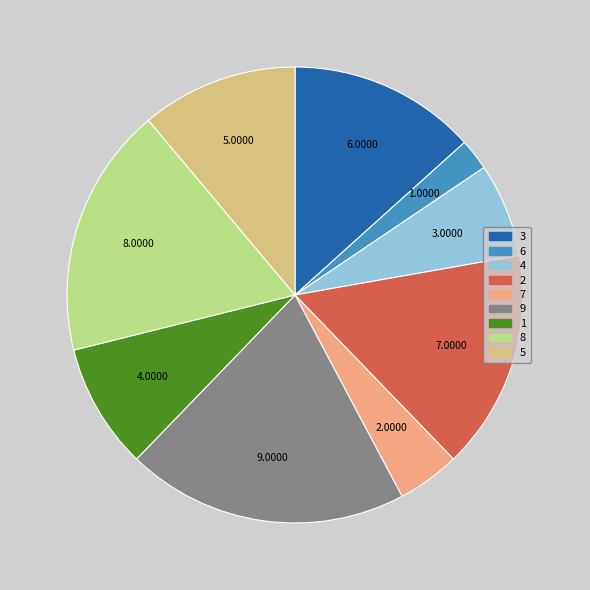

What percentage is the 4 slice, to the nearest percent?

7%